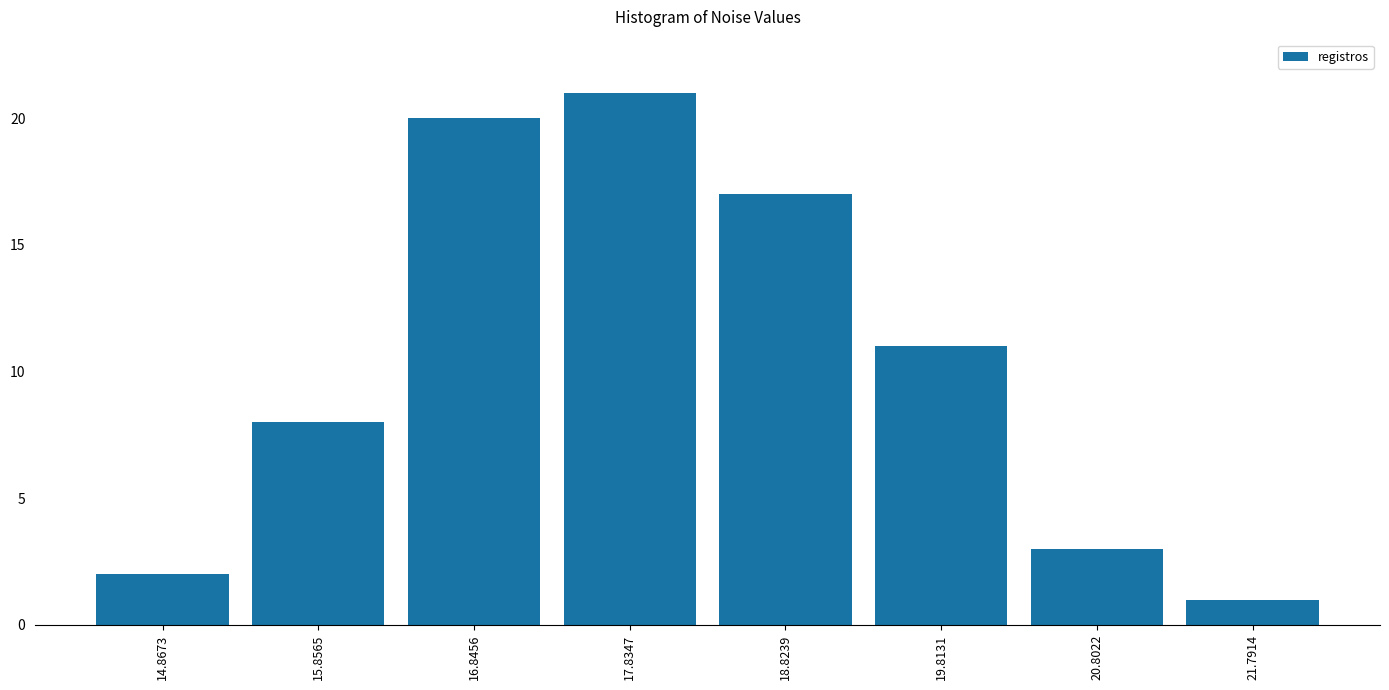

Reading left to right, what are all the values shown in this chart?

14.8673=2	15.8565=8	16.8456=20	17.8347=21	18.8239=17	19.8131=11	20.8022=3	21.7914=1